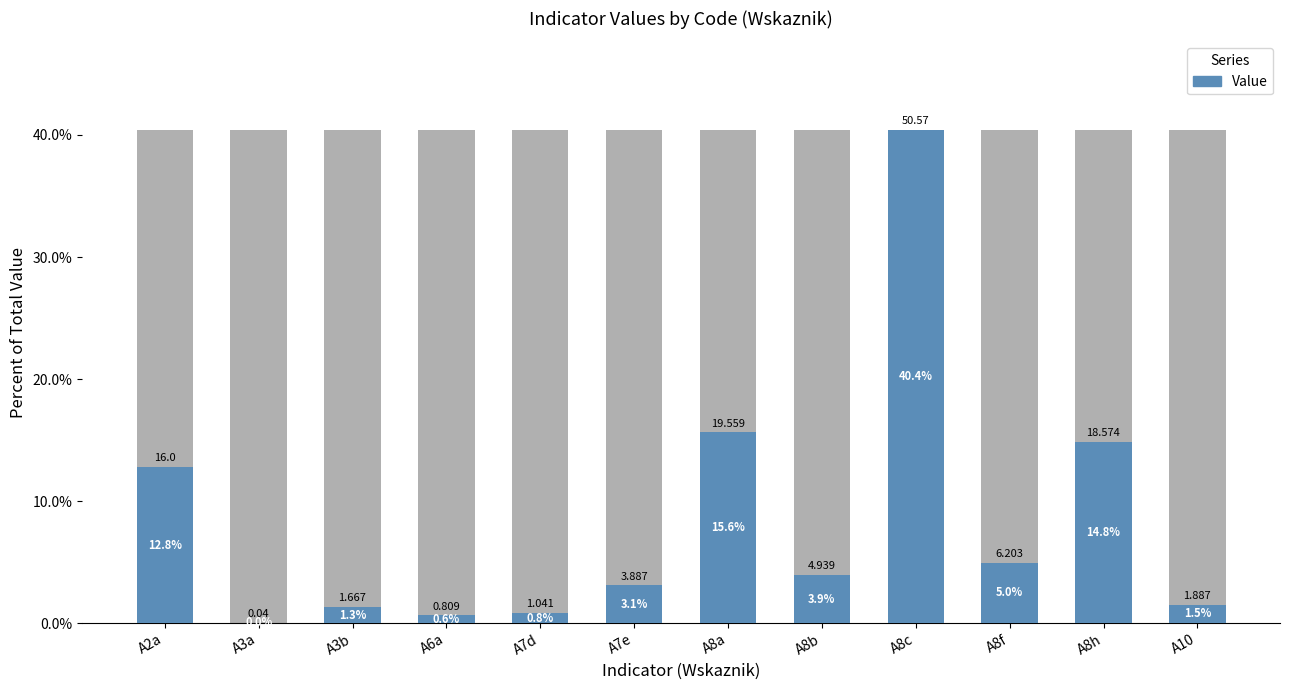

The chart shows a value of 3.1 at A7e. True or false?

True